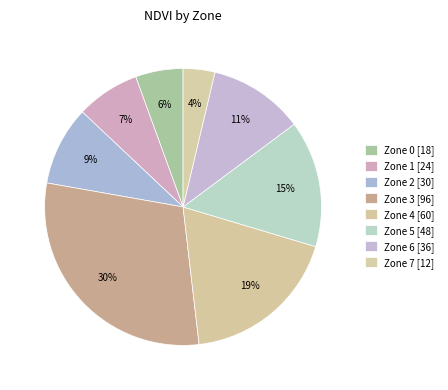

Rank the categories by value from highest to lowest.

Zone 3, Zone 4, Zone 5, Zone 6, Zone 2, Zone 1, Zone 0, Zone 7